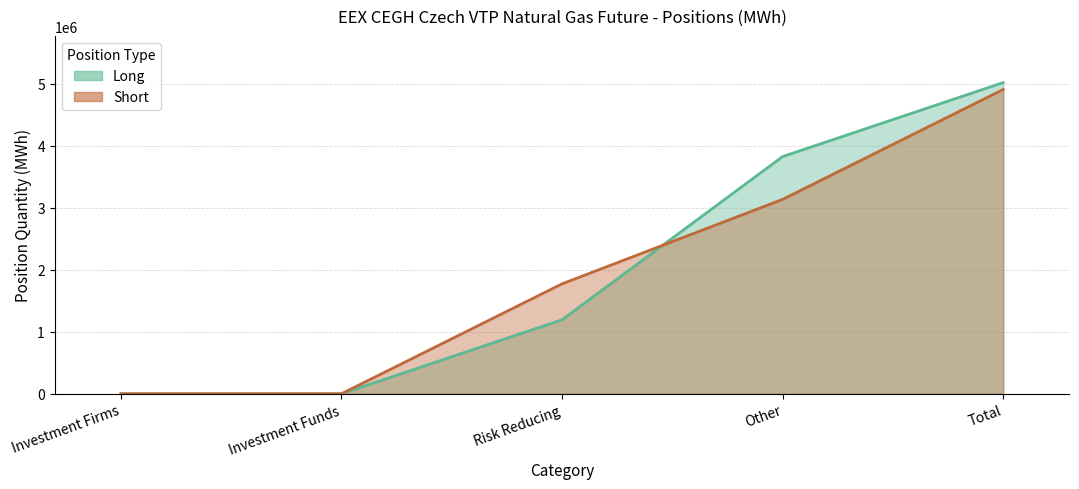

Reading right to left, transcribe all the data shown in this chart.

Long: 5022488	3828343	1194145	0	0
Short: 4911538	3137314	1774224	0	0